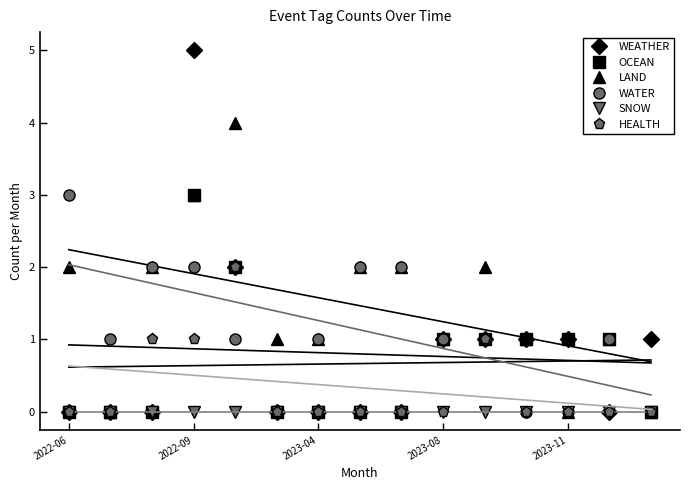

The value of OCEAN at 2022-09 is 1. True or false?

False